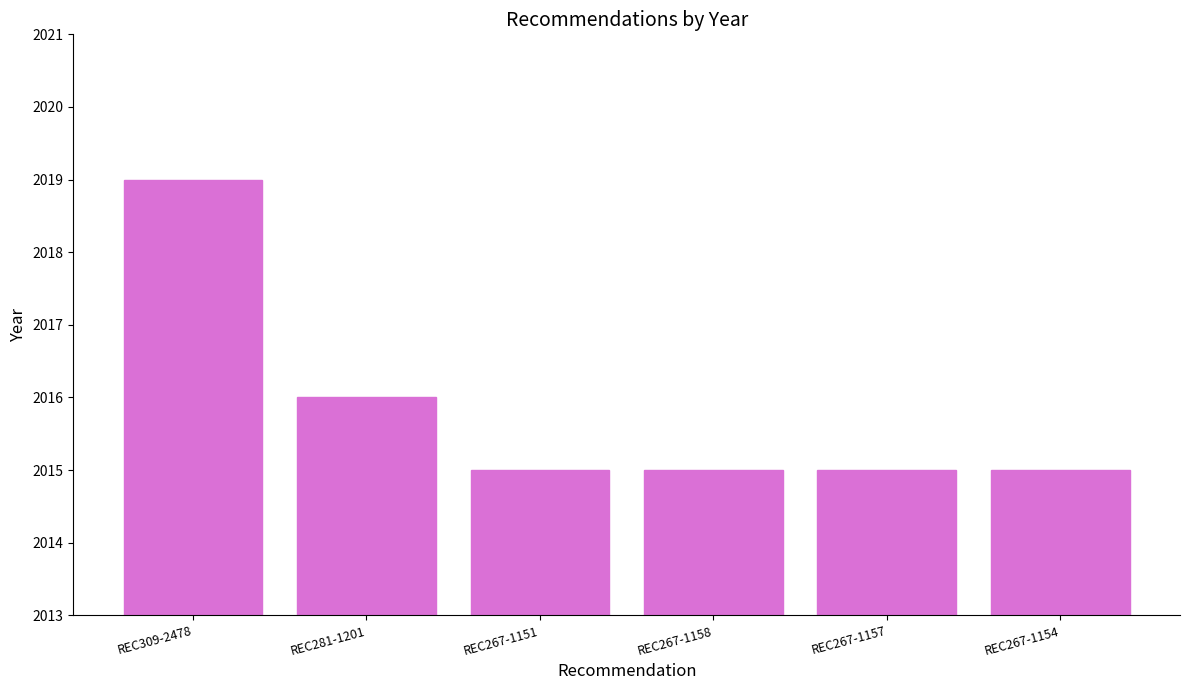

Where is the data nearest to the value 2017?

REC281-1201